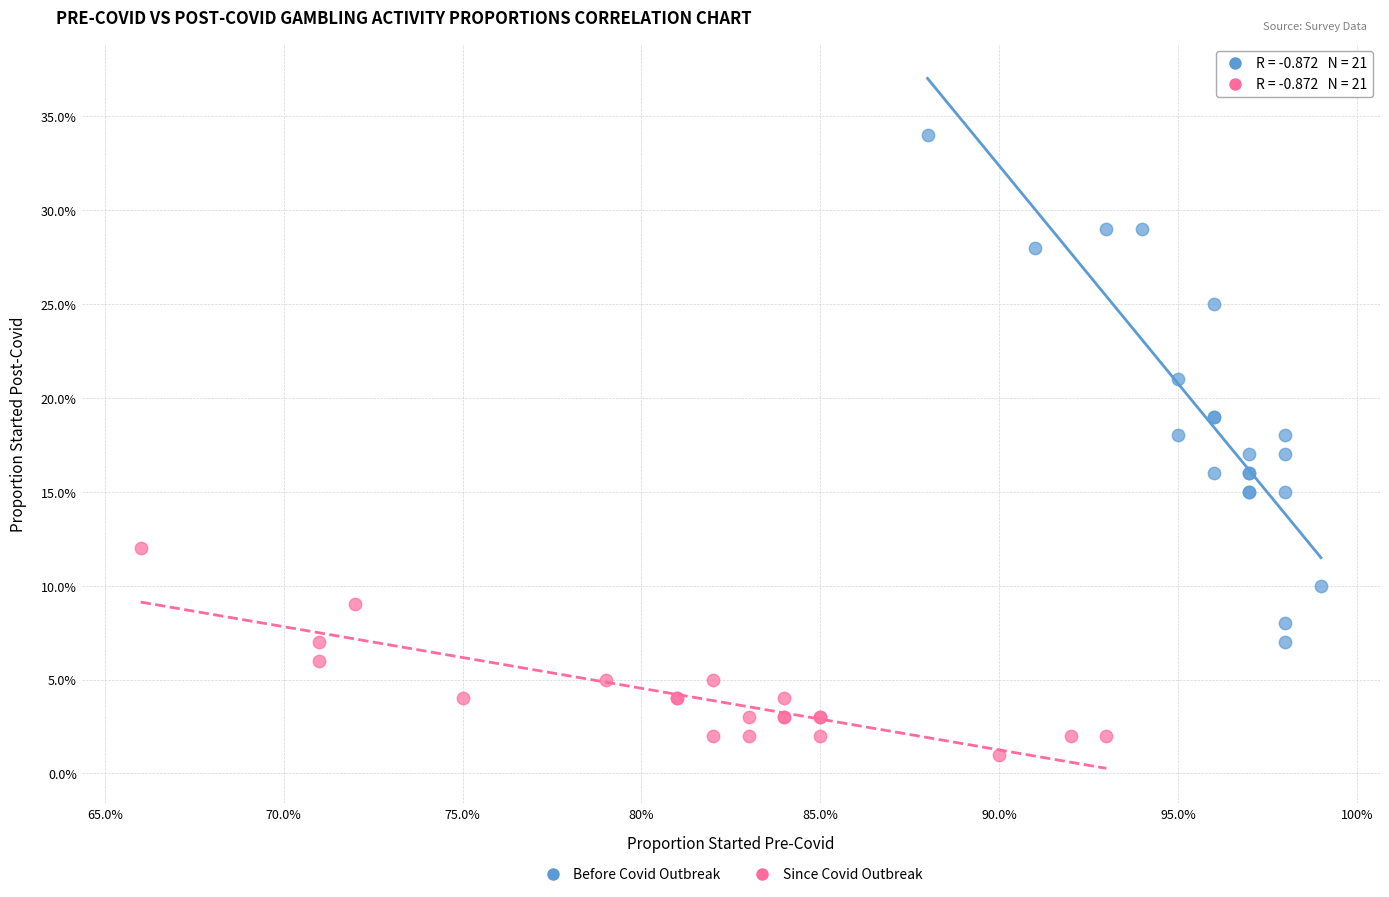

Which series contains the lowest Y value?

Since Covid Outbreak